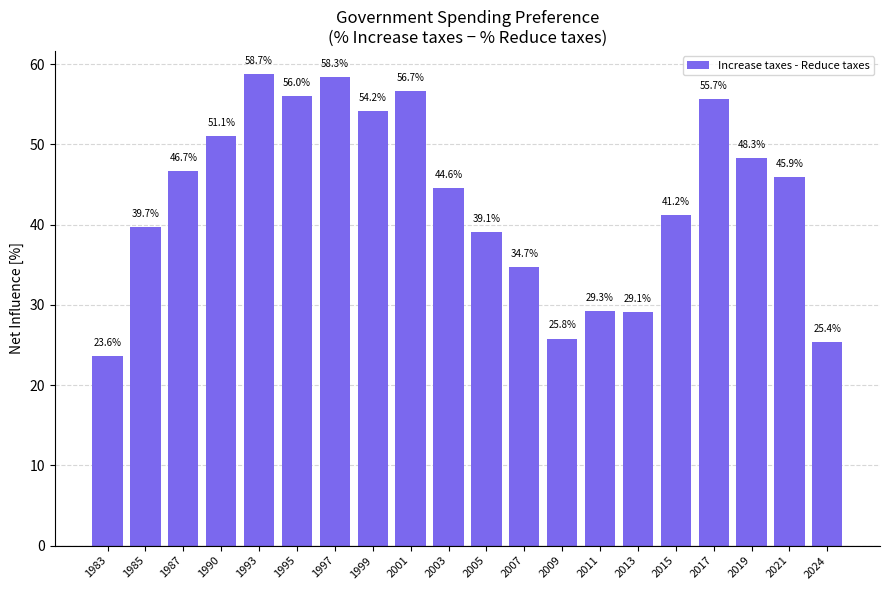

What is the value of the 7th bar from the left?

58.3